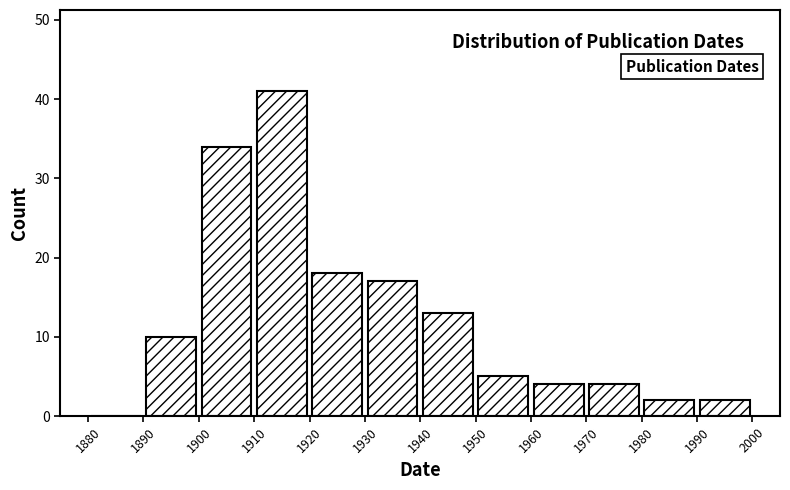

How tall is the bar that spans 1960 to 1970 on the x-axis? The values are not printed on the chart, so give them approximately, as read against the axis.

4